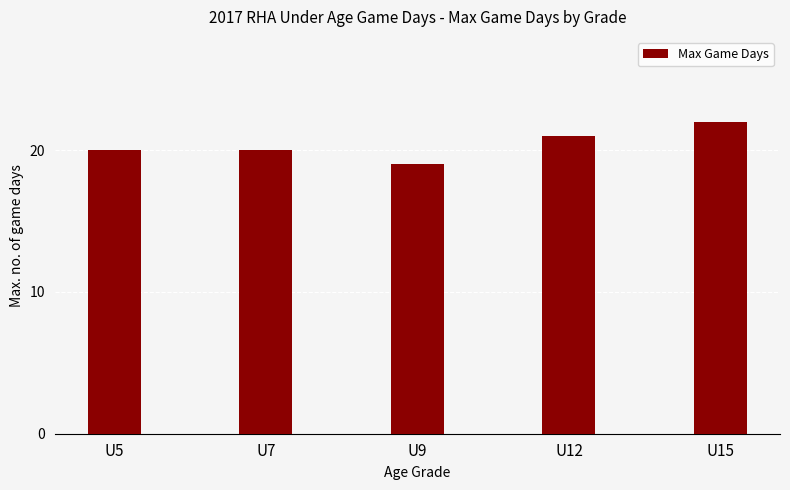

How many values are between 20 and 21?

3